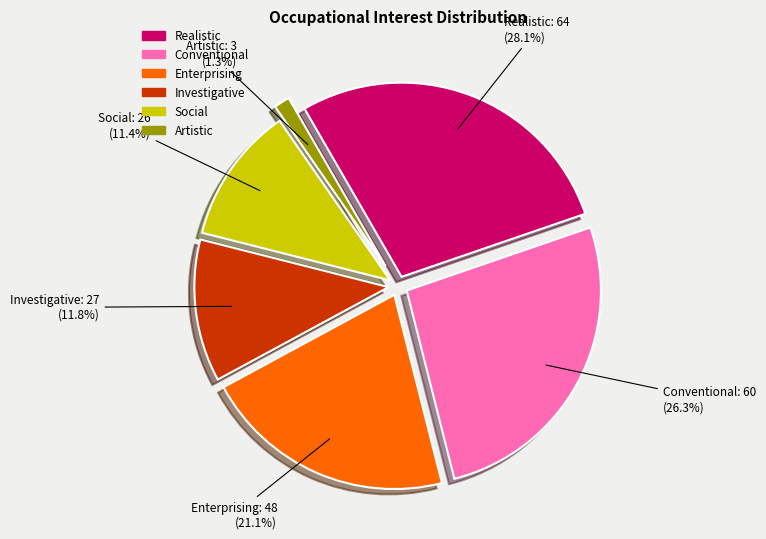

Count the number of slices in the pie.

6